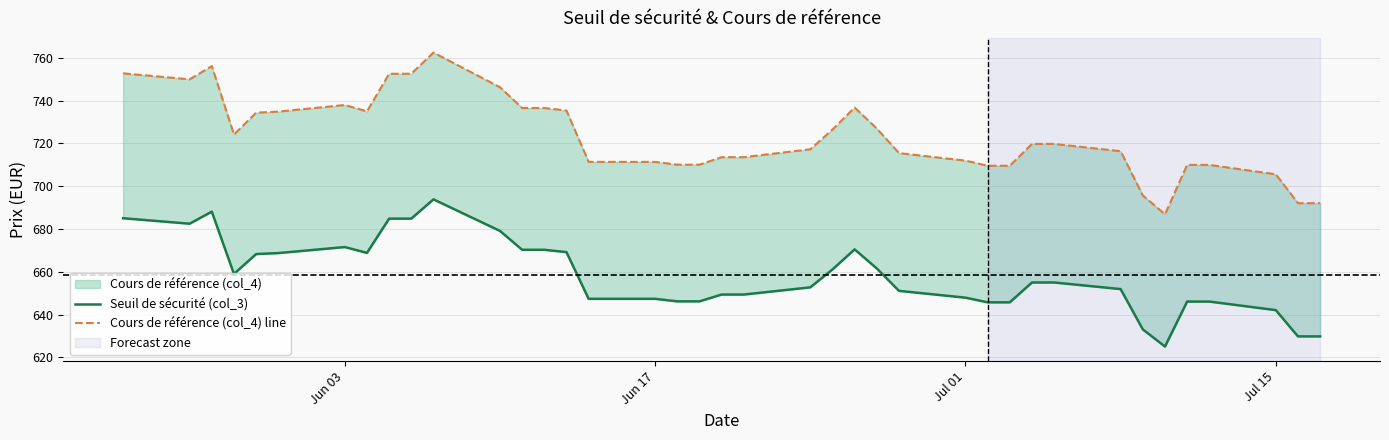

At how many categories does at least one series exceed 729?

15